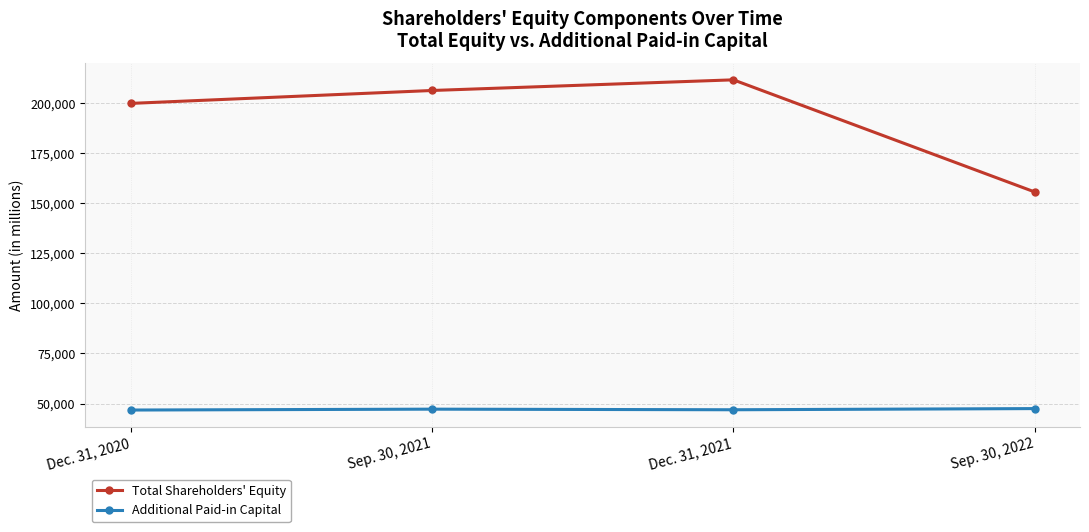

What is the sum of all Total Shareholders' Equity values?

772811